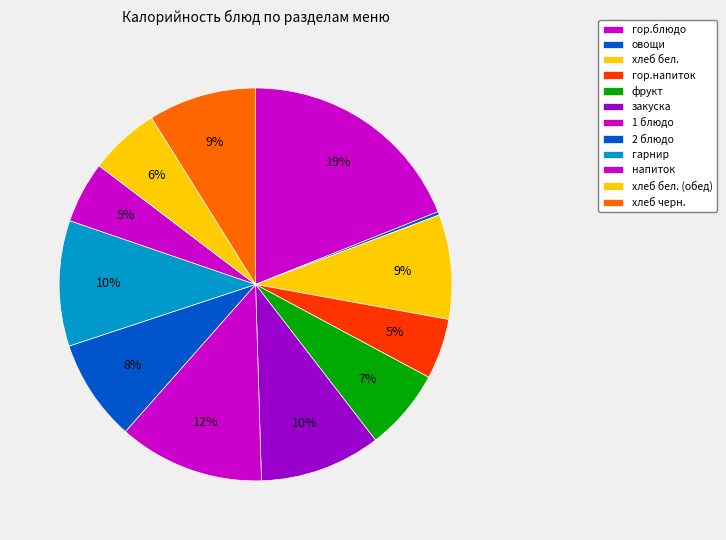

How much of the chart is everything except гор.блюдо?

81.0%